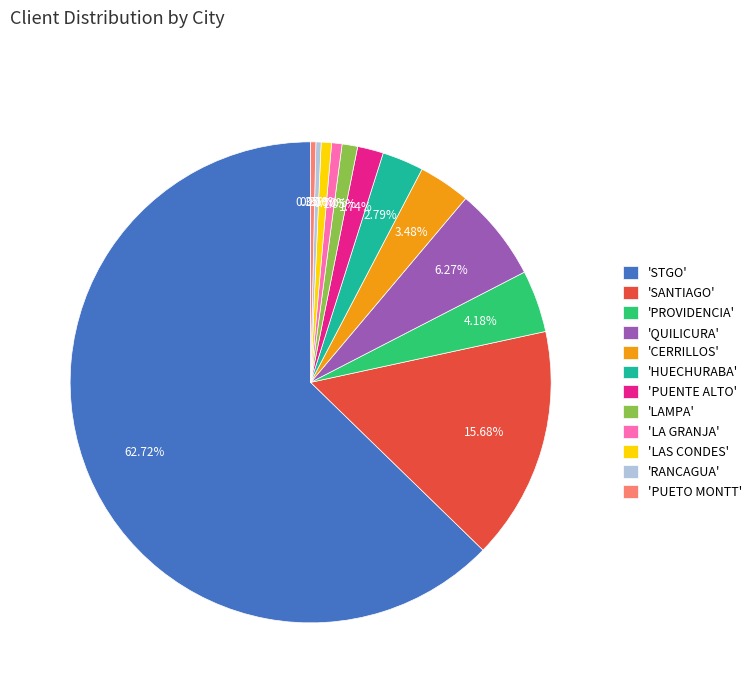

Which category accounts for the majority?

'STGO'